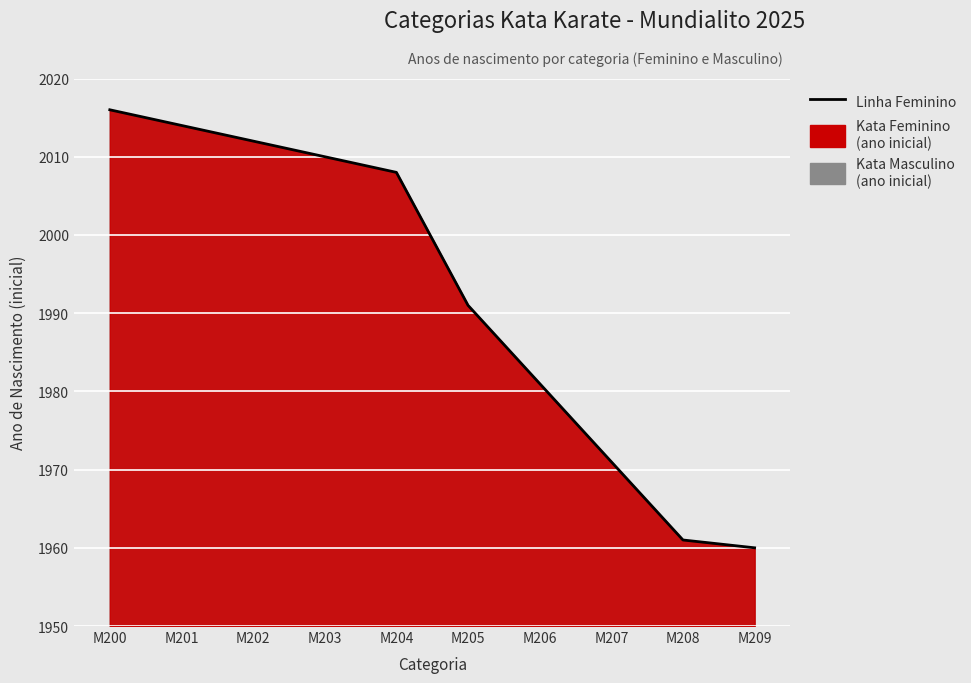

Reading left to right, transcribe all the data shown in this chart.

2016	2014	2012	2010	2008	1991	1981	1971	1961	1960